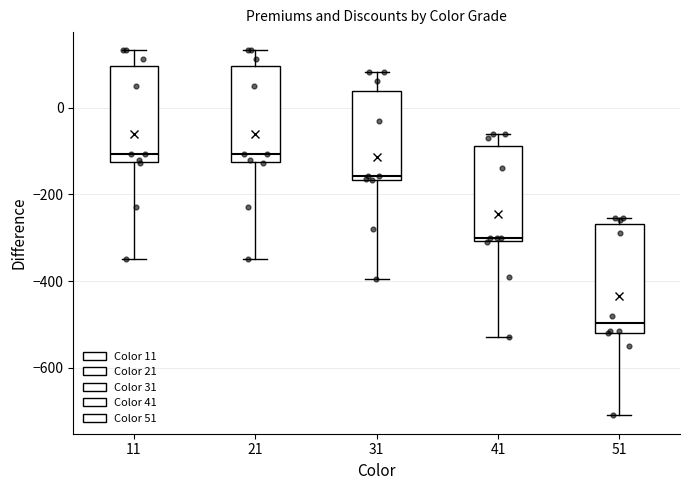

Reading left to right, transcribe this box plot: for each box, give where its median line is, the range the box spans, and where its two whiskers end, as read against the y-axis. The values are not printed on the chart, so give them approximately, as read against the axis.

11: median -100, box -120 to 100, whiskers -340 to 140
21: median -100, box -120 to 100, whiskers -340 to 140
31: median -160 (just above the box's lower edge), box -160 to 40, whiskers -400 to 80
41: median -300 (just above the box's lower edge), box -300 to -80, whiskers -520 to -60
51: median -500, box -520 to -260, whiskers -700 to -260 (just above the box's upper edge)